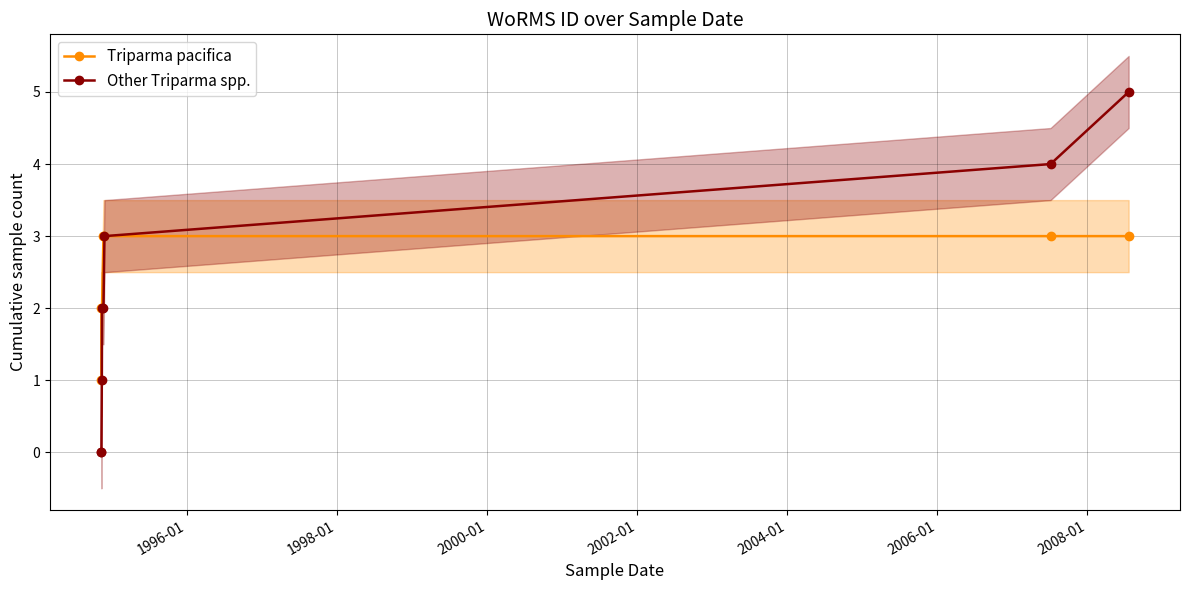

What is the sum of all Triparma pacifica values?

19